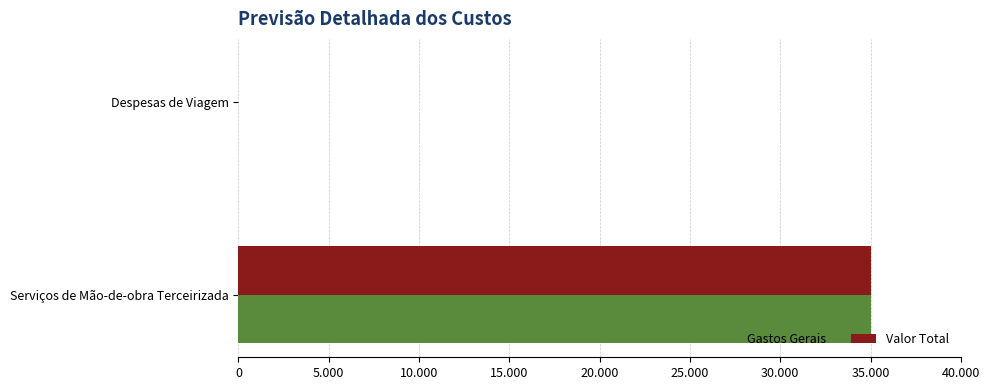

What are all the series names shown in the legend?

Gastos Gerais, Valor Total